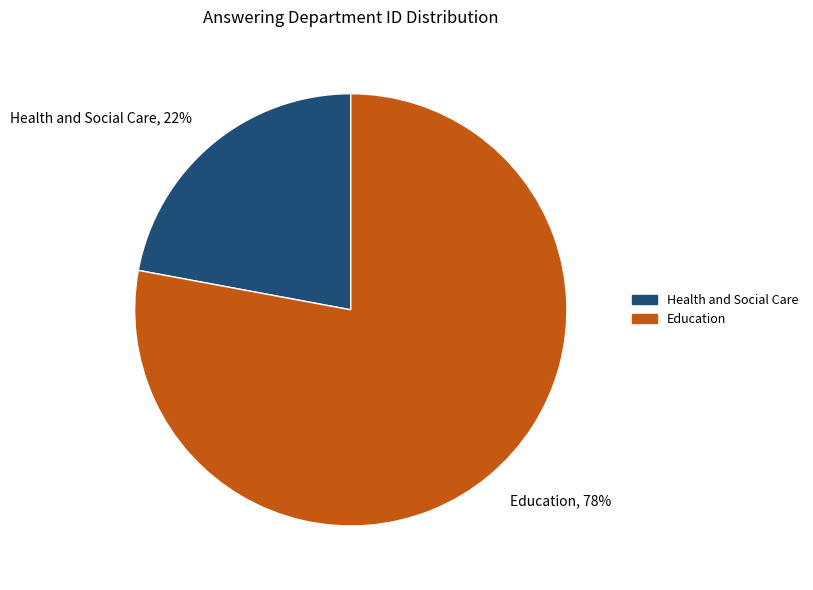

Do Education and Health and Social Care together represent more than half of the pie?

Yes